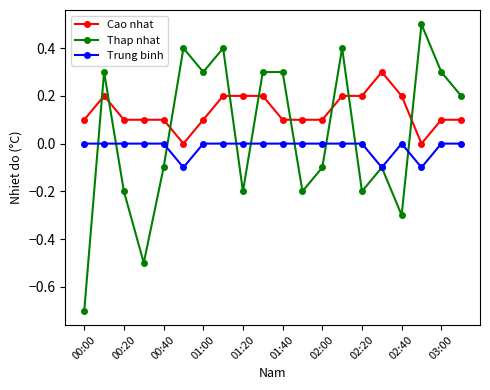

List the series in order of their overall mean, lowest first.

Trung binh, Thap nhat, Cao nhat